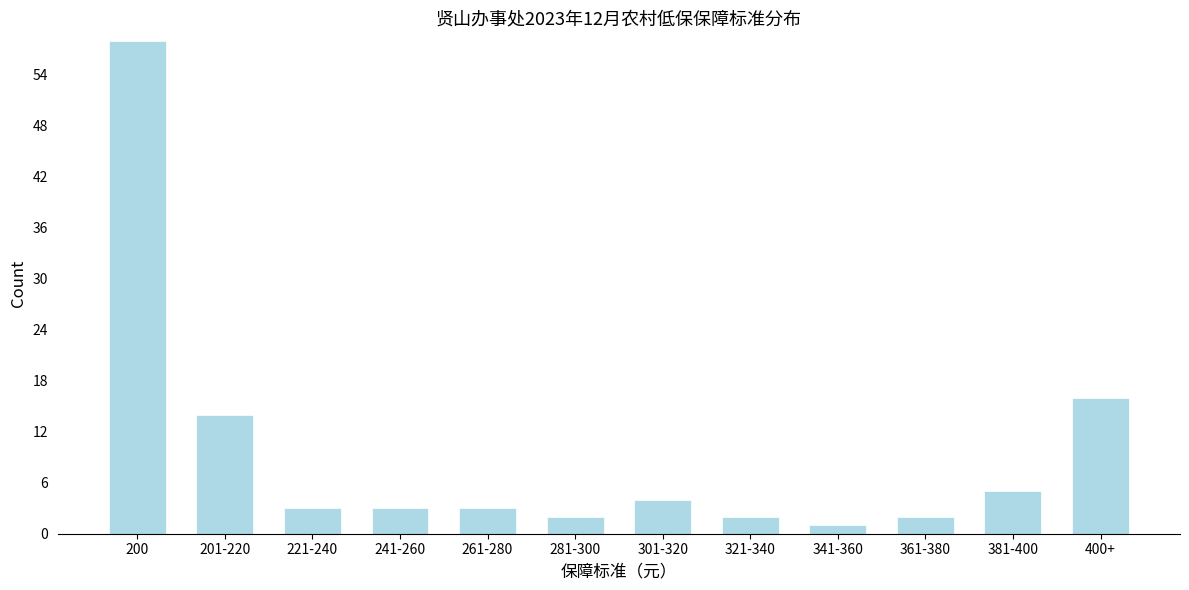

Reading left to right, extract all data points from this chart.

58	14	3	3	3	2	4	2	1	2	5	16